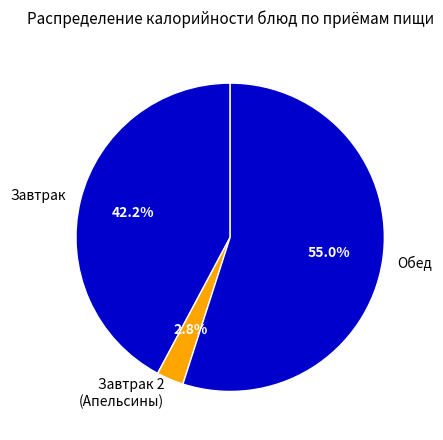

What is the largest slice in the pie chart?

Обед